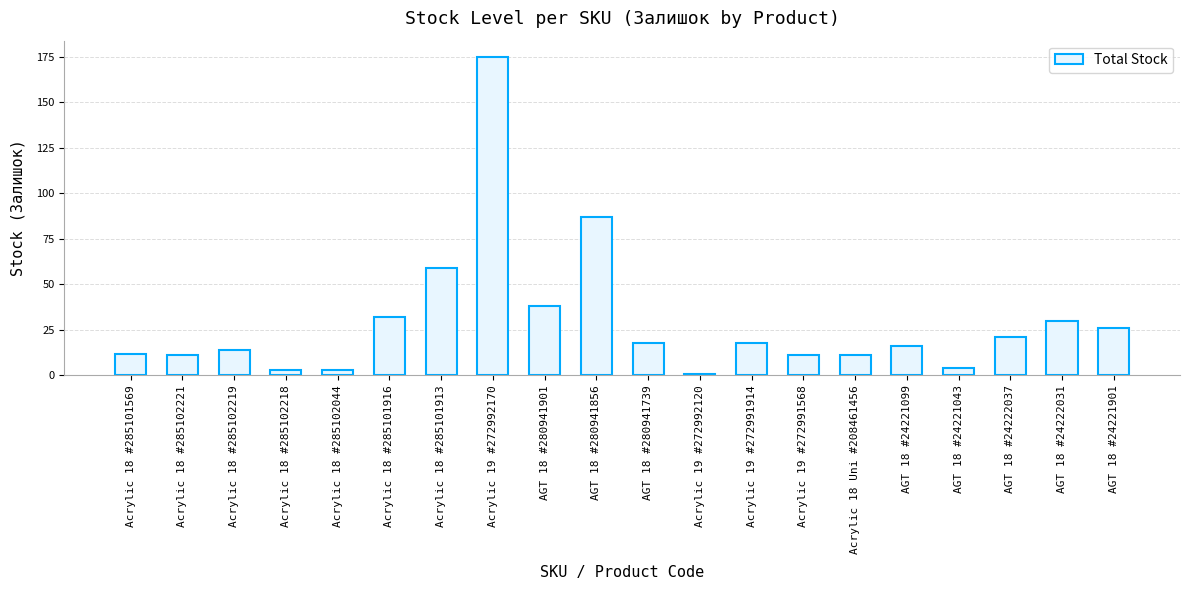

What is the label of the 2nd bar from the left?

Acrylic 18 #285102221